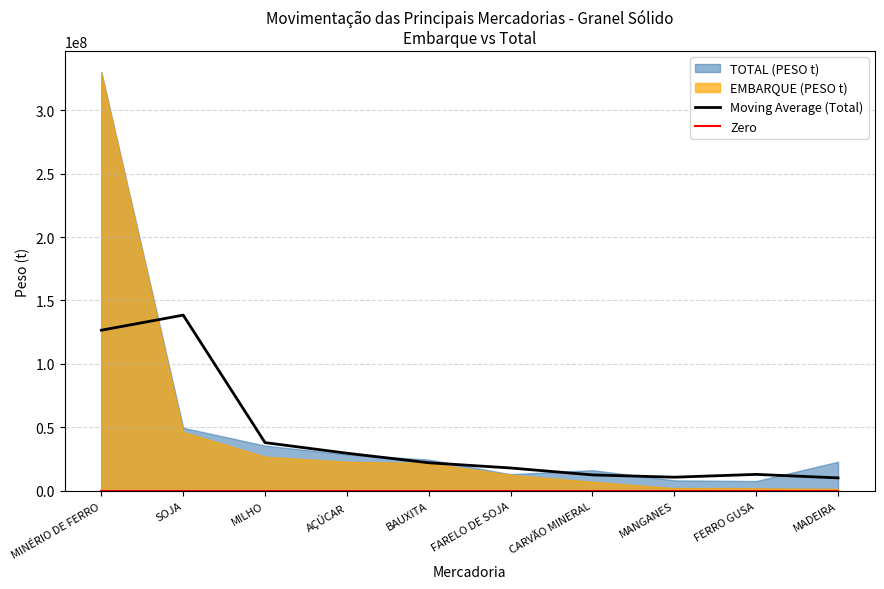

Between SOJA and AÇÚCAR, which is larger?

SOJA